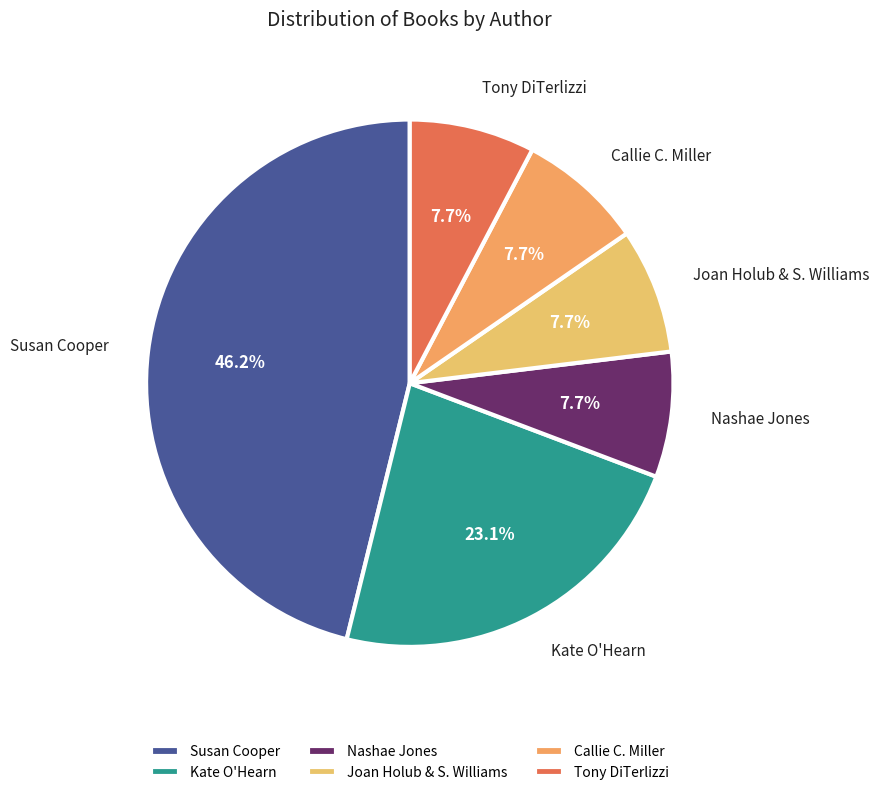

Is Callie C. Miller the majority of the pie?

No